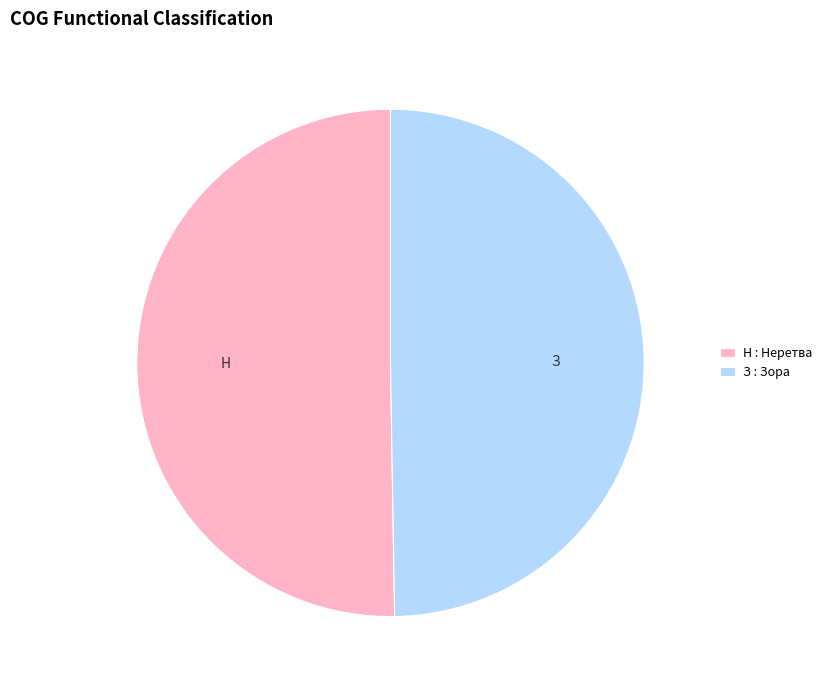

Is there any slice that represents more than half of the pie?

Yes